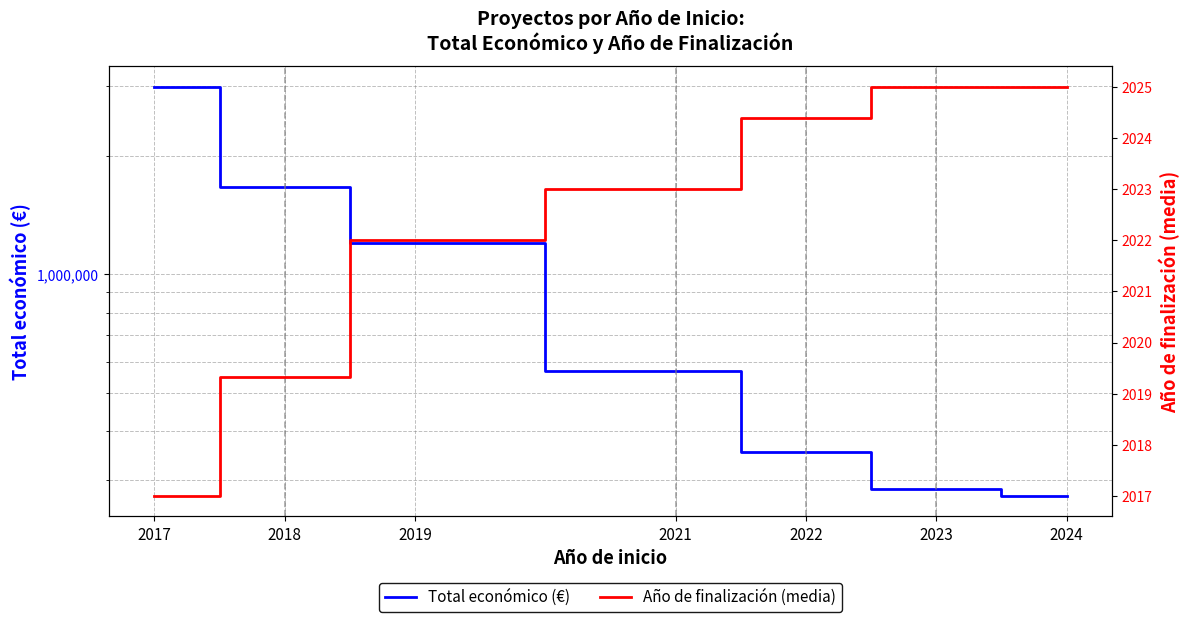

True or false: Total económico (€) and Año de finalización (media) intersect in this chart.

False